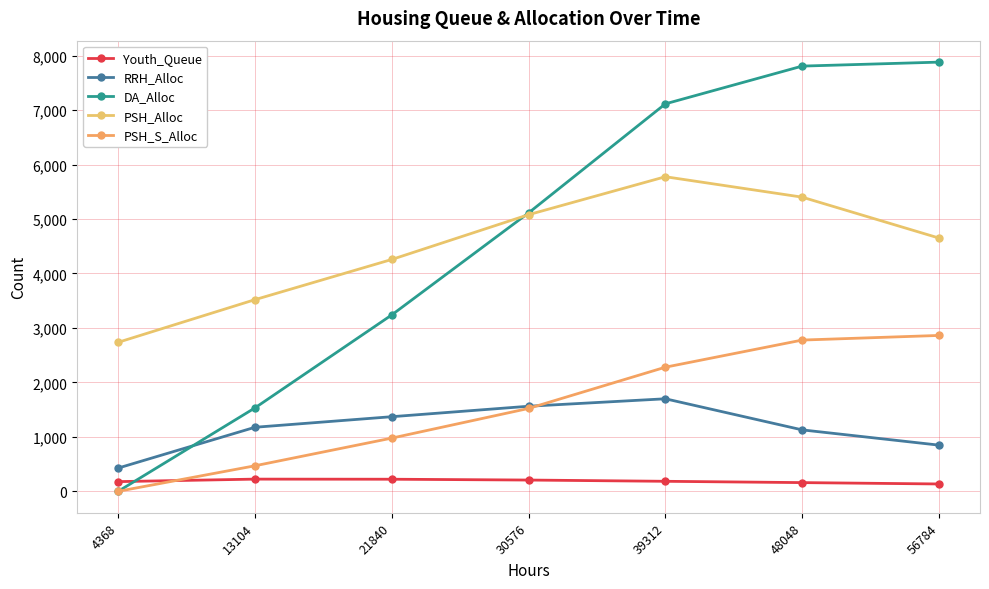

What are all the series names shown in the legend?

Youth_Queue, RRH_Alloc, DA_Alloc, PSH_Alloc, PSH_S_Alloc